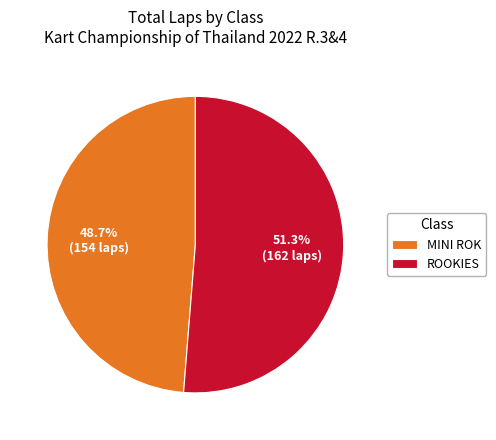

Combined, do MINI ROK and ROOKIES account for over 50%?

Yes